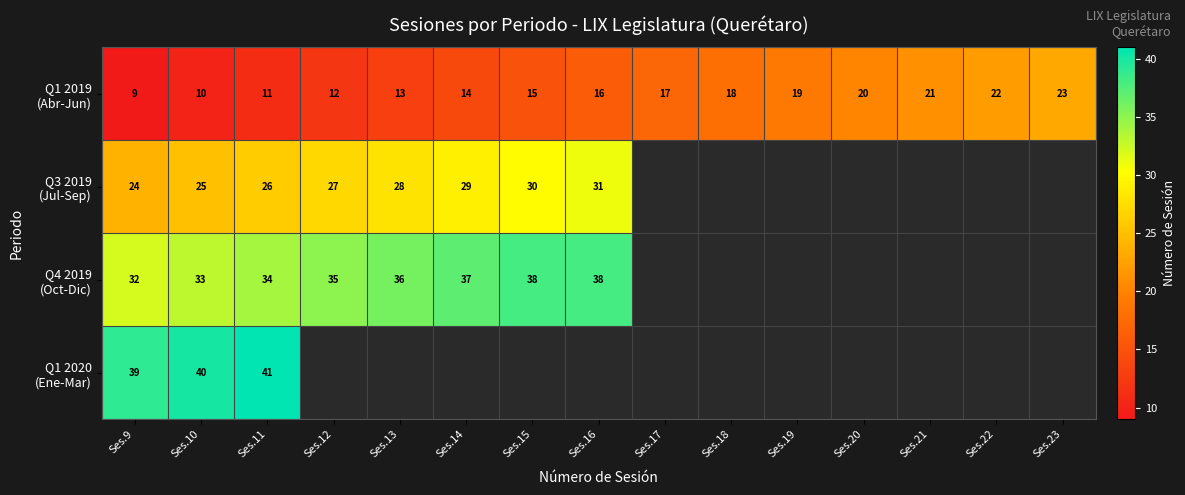

How many categories are shown in the chart?

15